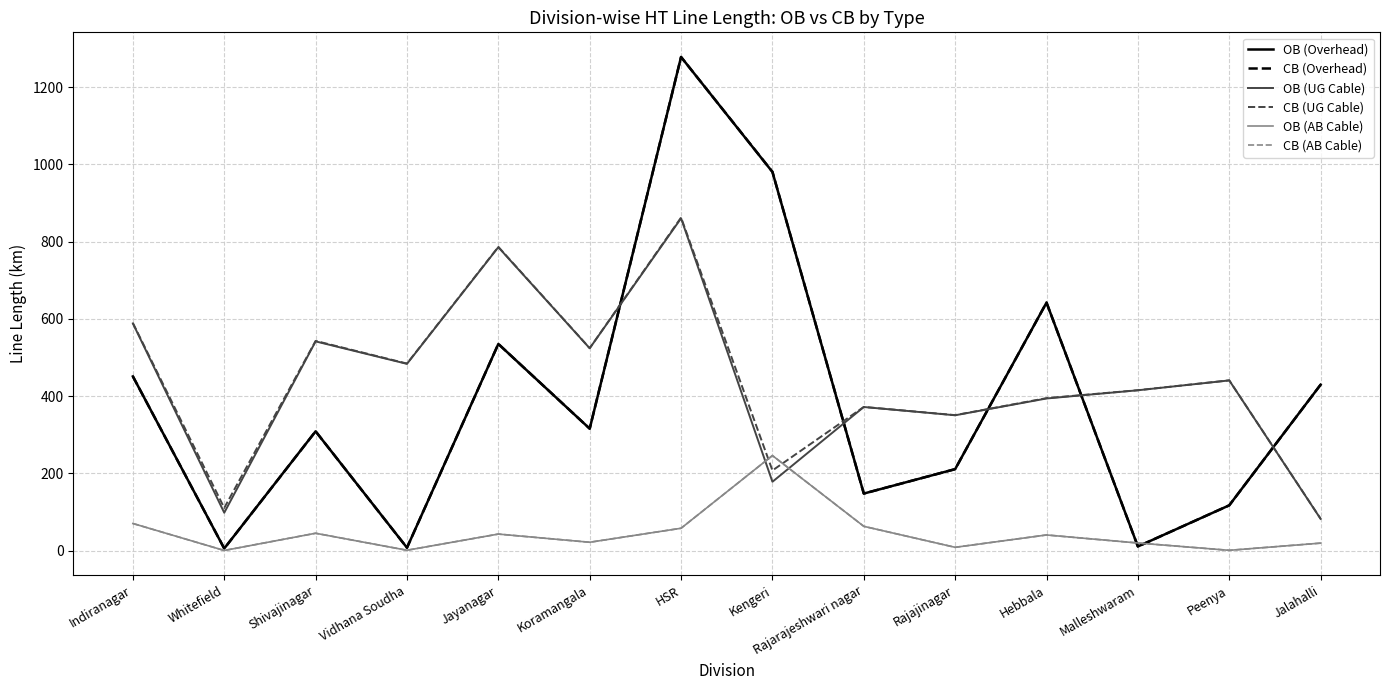

What is the value of the OB (Overhead) point at the 11th from the left?

642.0